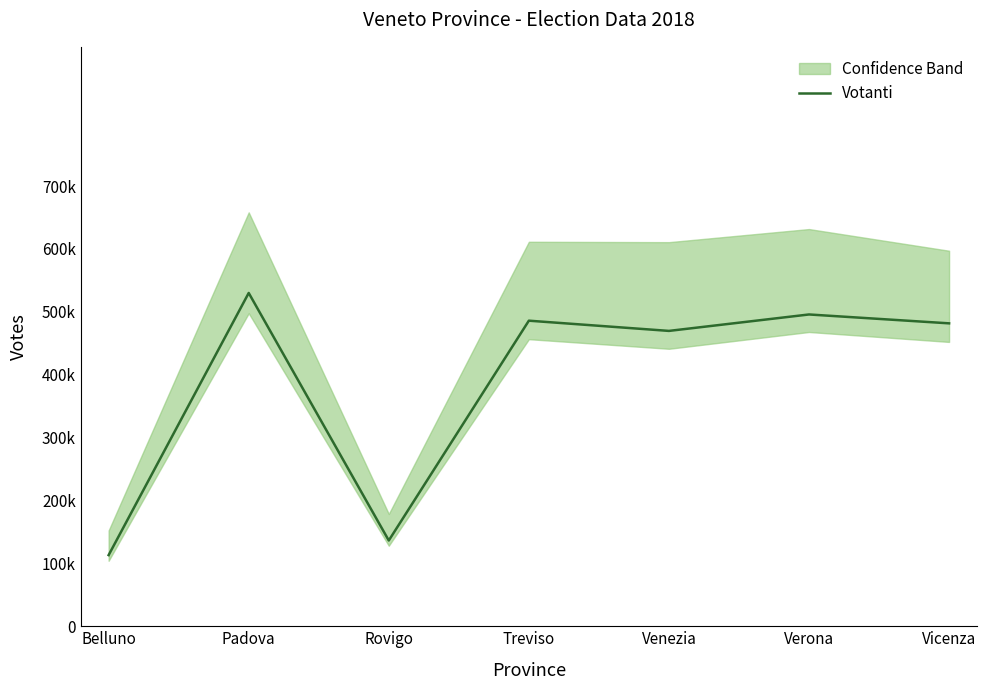

The value at Vicenza is 121640. True or false?

False